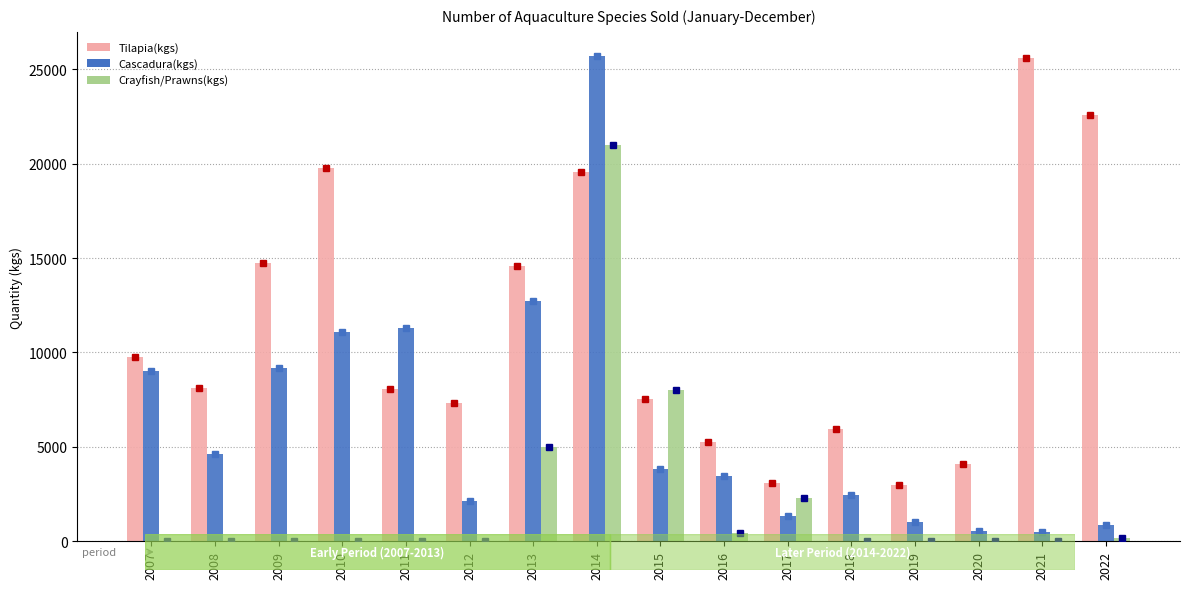

What is the sum of all Tilapia(kgs) values?

178917